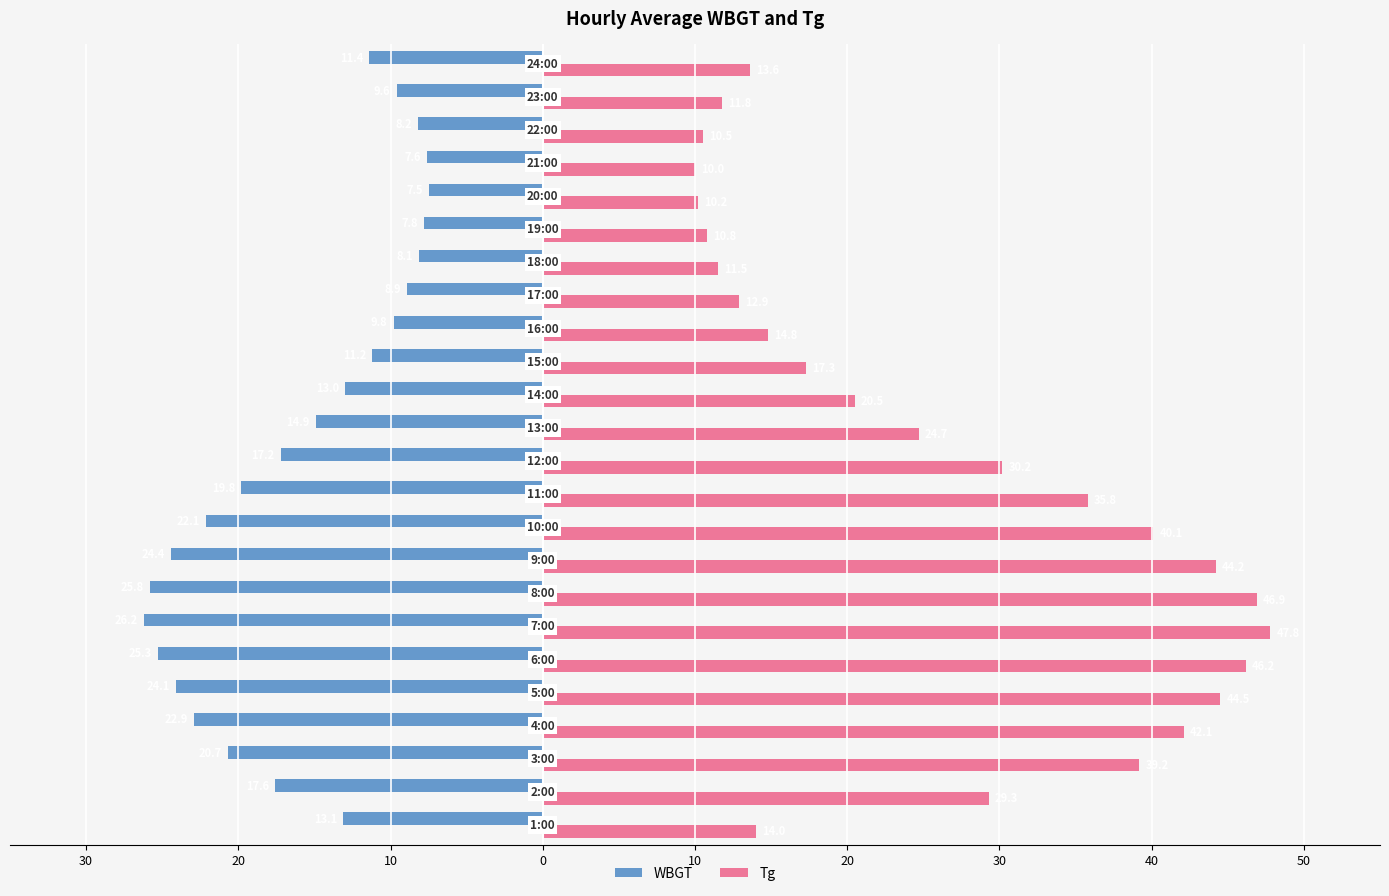

What are all the series names shown in the legend?

WBGT, Tg